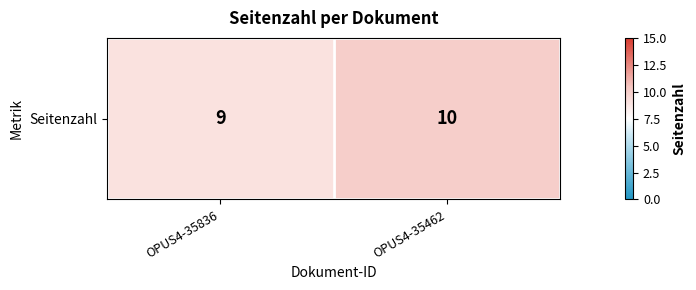

Rank the categories by value from highest to lowest.

OPUS4-35462, OPUS4-35836